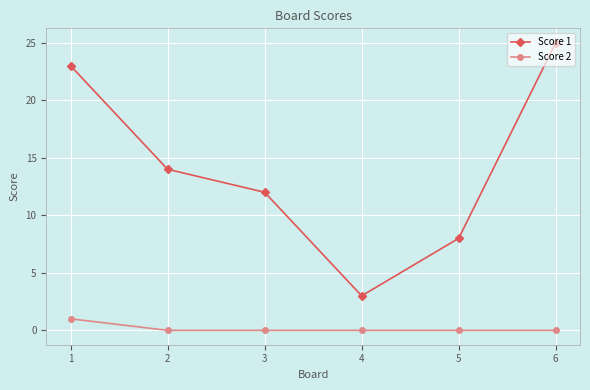

Which label corresponds to the largest value in the chart?

6